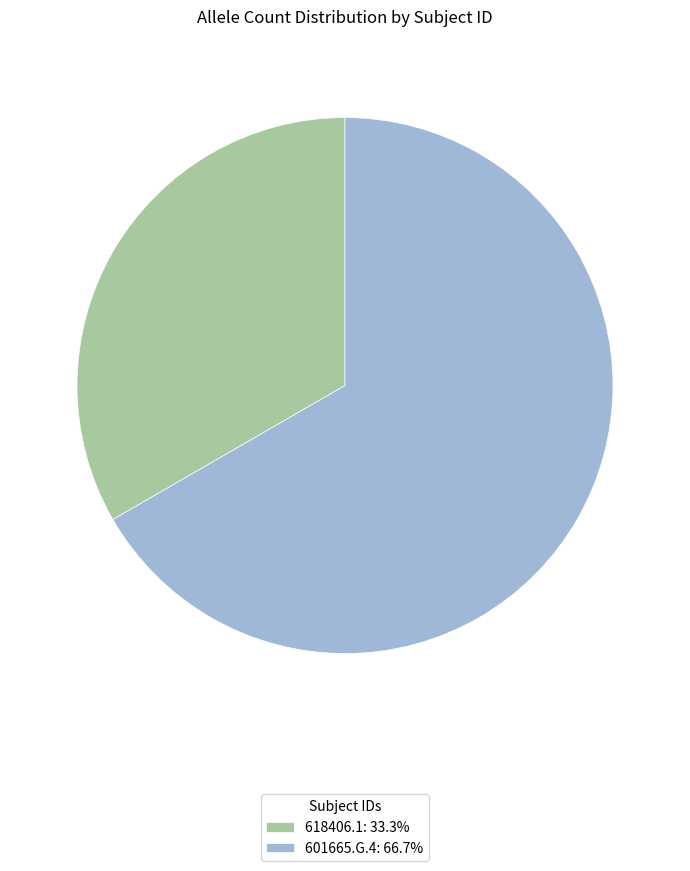

Approximately how many times larger is the value at 618406.1: 33.3% compared to 601665.G.4: 66.7%?

0.5